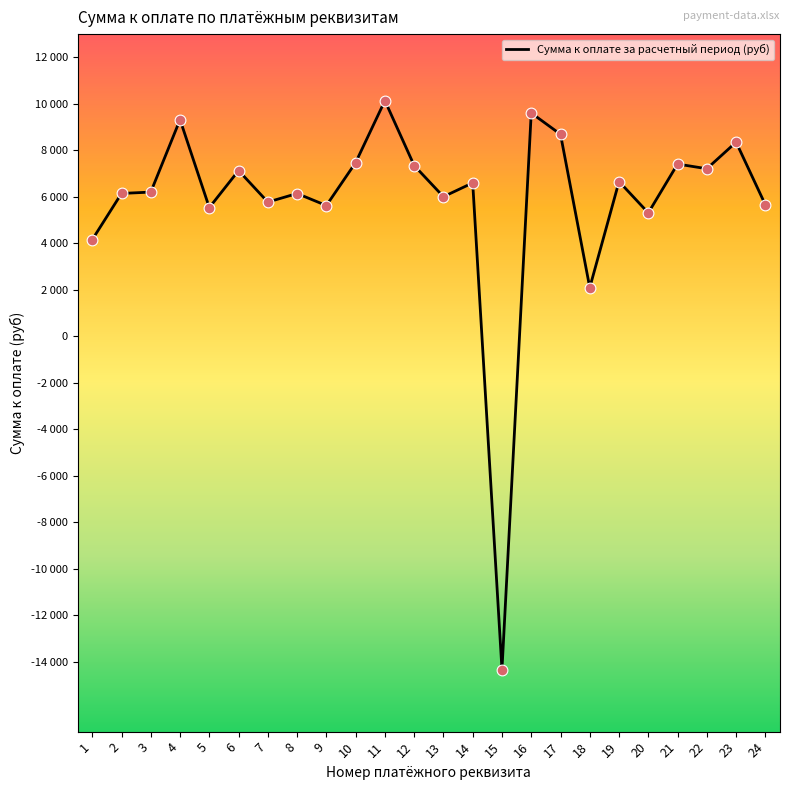

Between 6 and 20, which is larger?

6